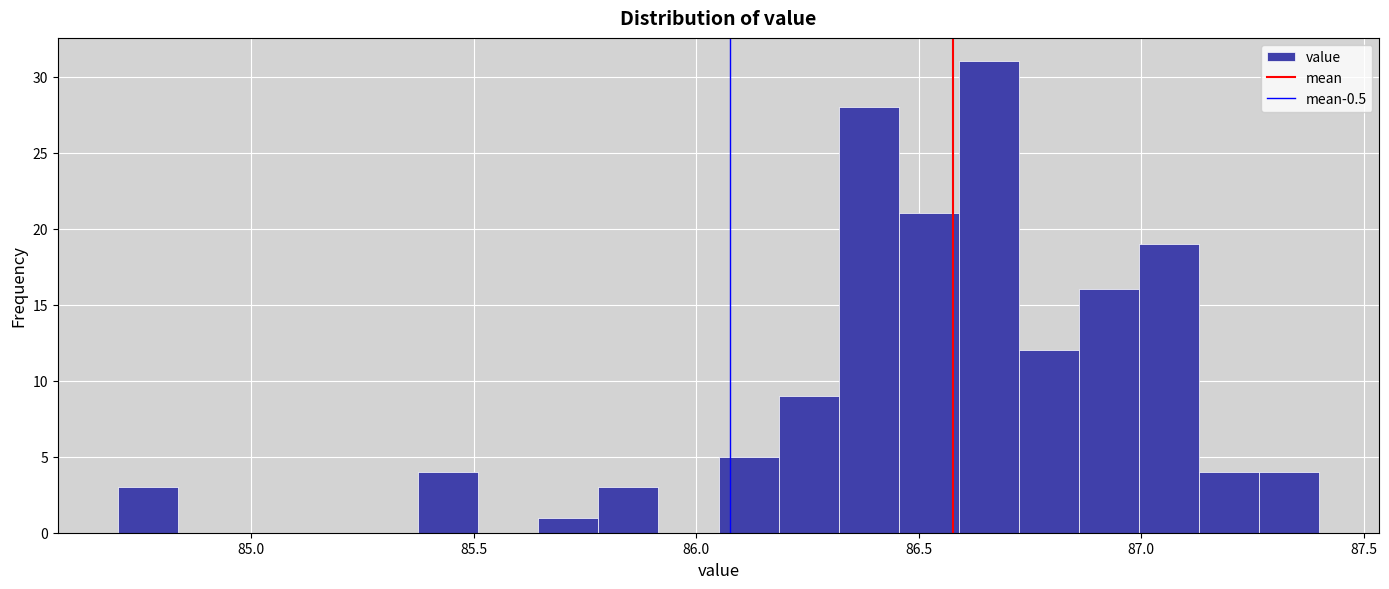

Around what value on the x-axis is the tallest bar? Give the approximate position of its centre, as read against the axis.

86.65